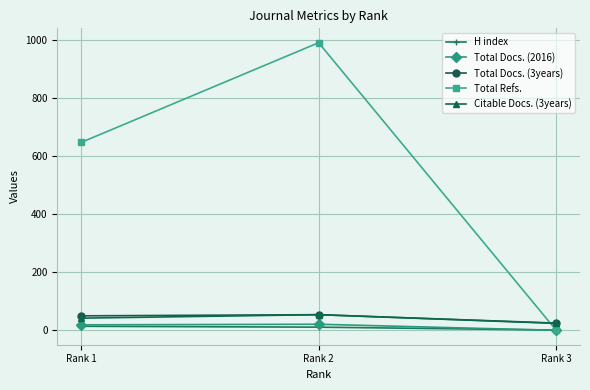

Which category has the highest value across all series?

Rank 2